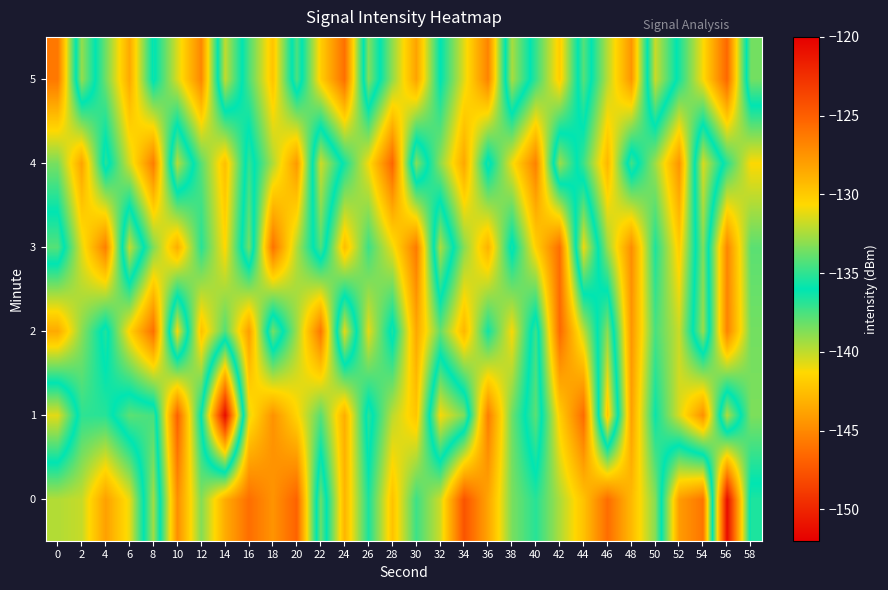

At which category does the chart reach its minimum across all series?

14